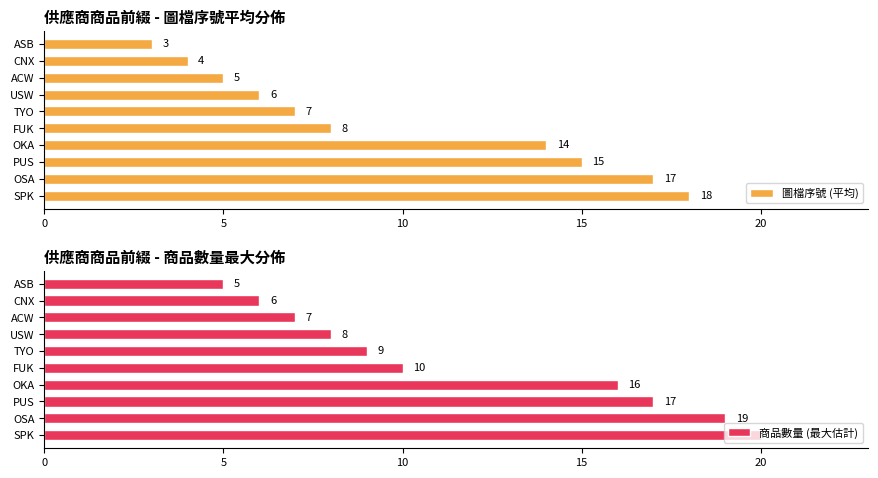

What is the maximum value shown in the chart?

20